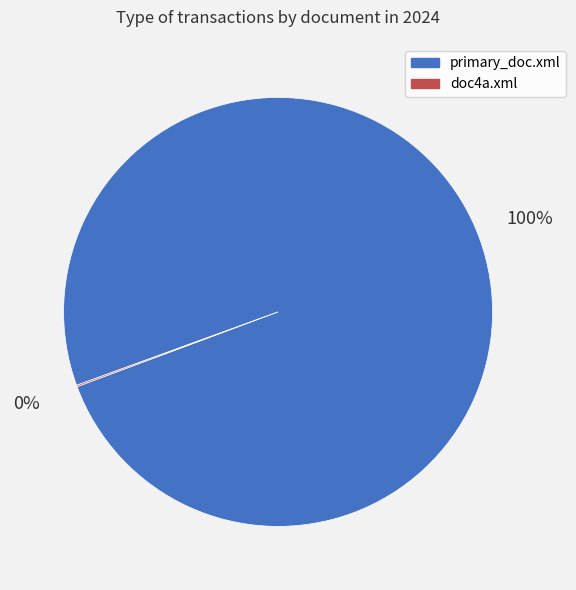

What is the majority slice?

primary_doc.xml